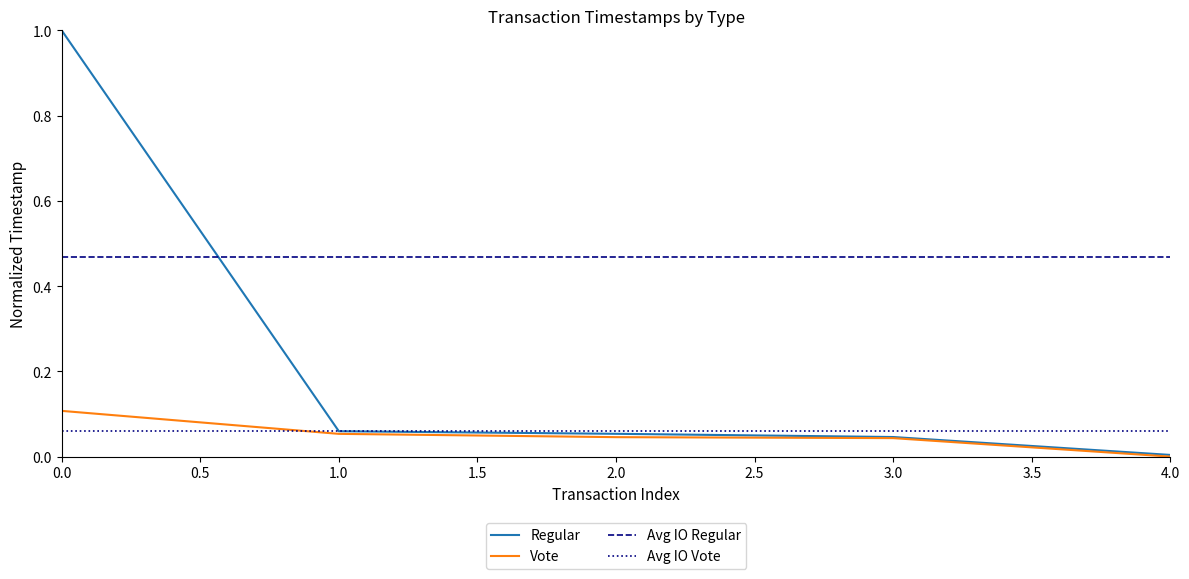

The Regular series shows 1.0 at 0.0. True or false?

True